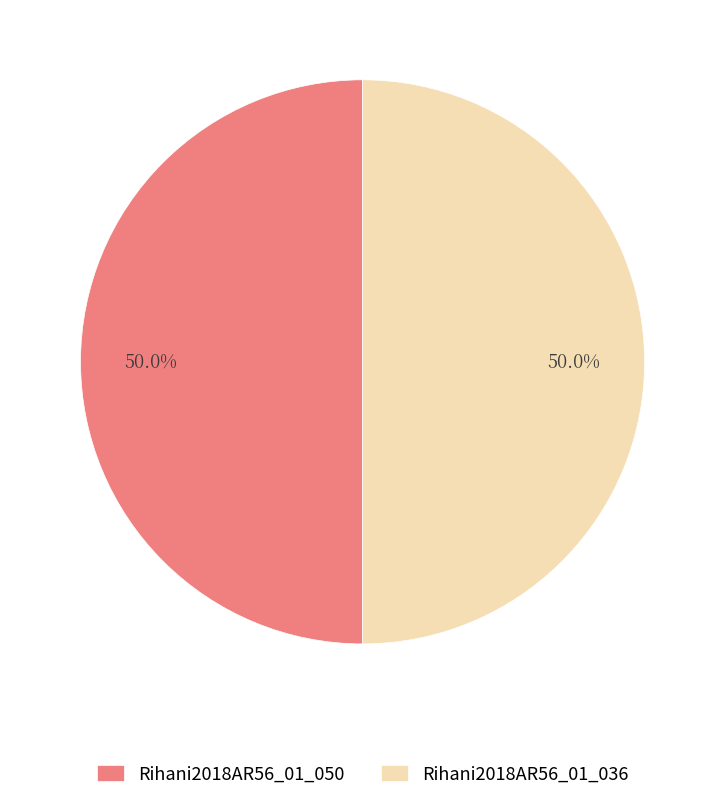

Combined, what portion of the pie is Rihani2018AR56_01_050 and Rihani2018AR56_01_036?

100.0%